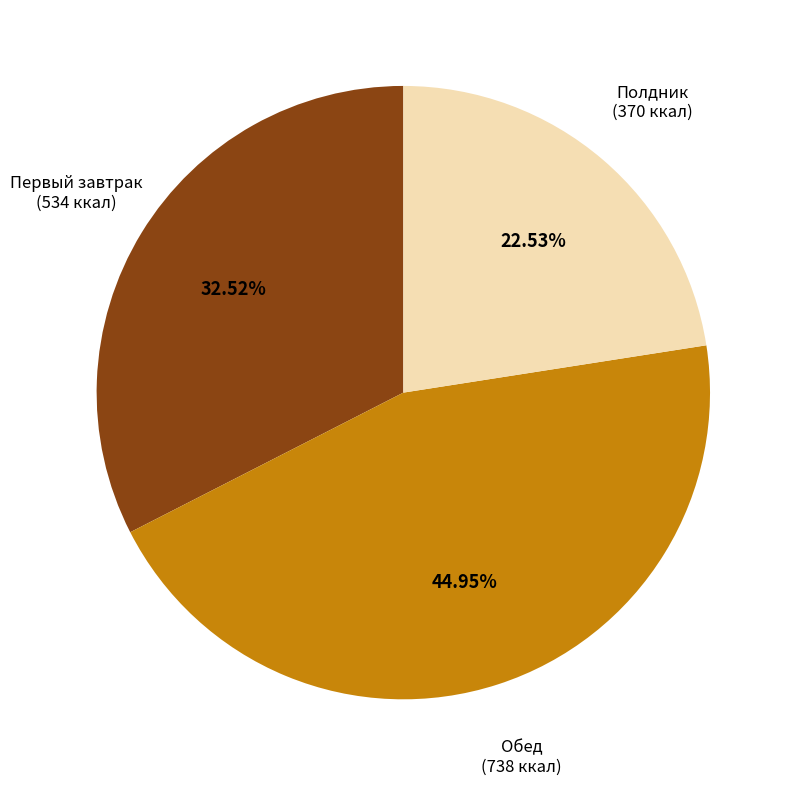

What is the smallest slice in the pie chart?

Полдник (370 ккал)